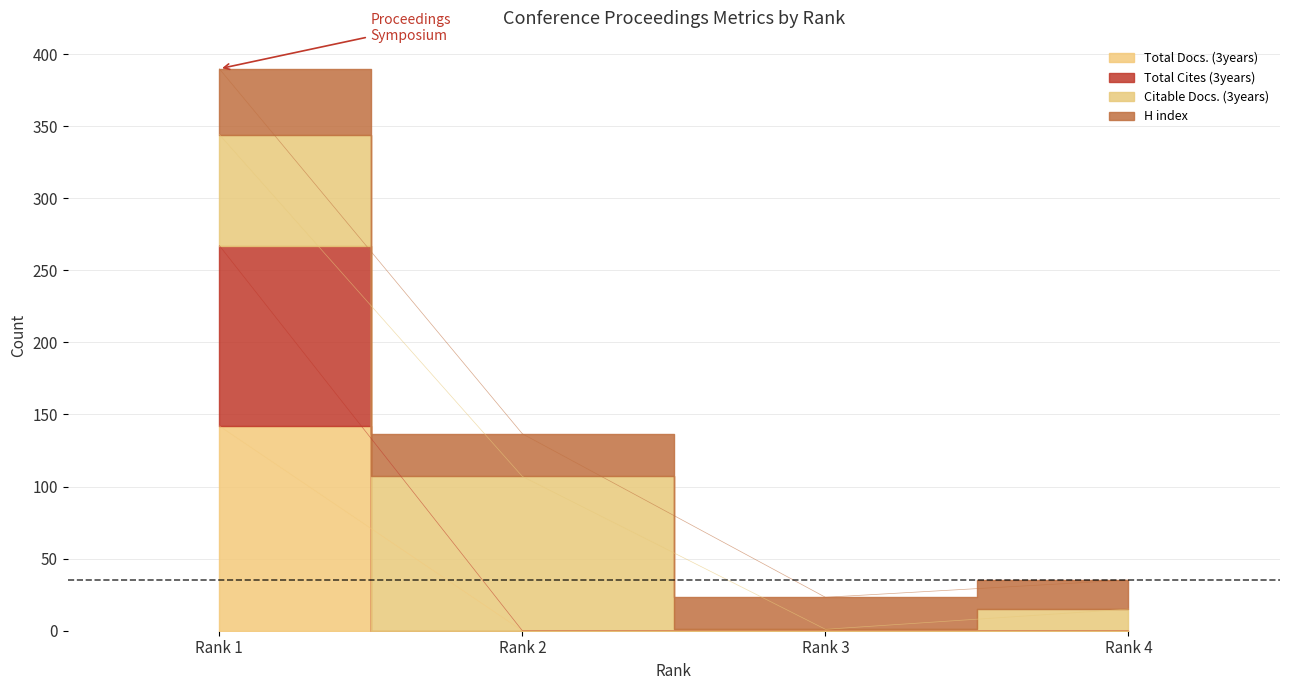

True or false: Total Docs. (3years) and H index intersect in this chart.

False